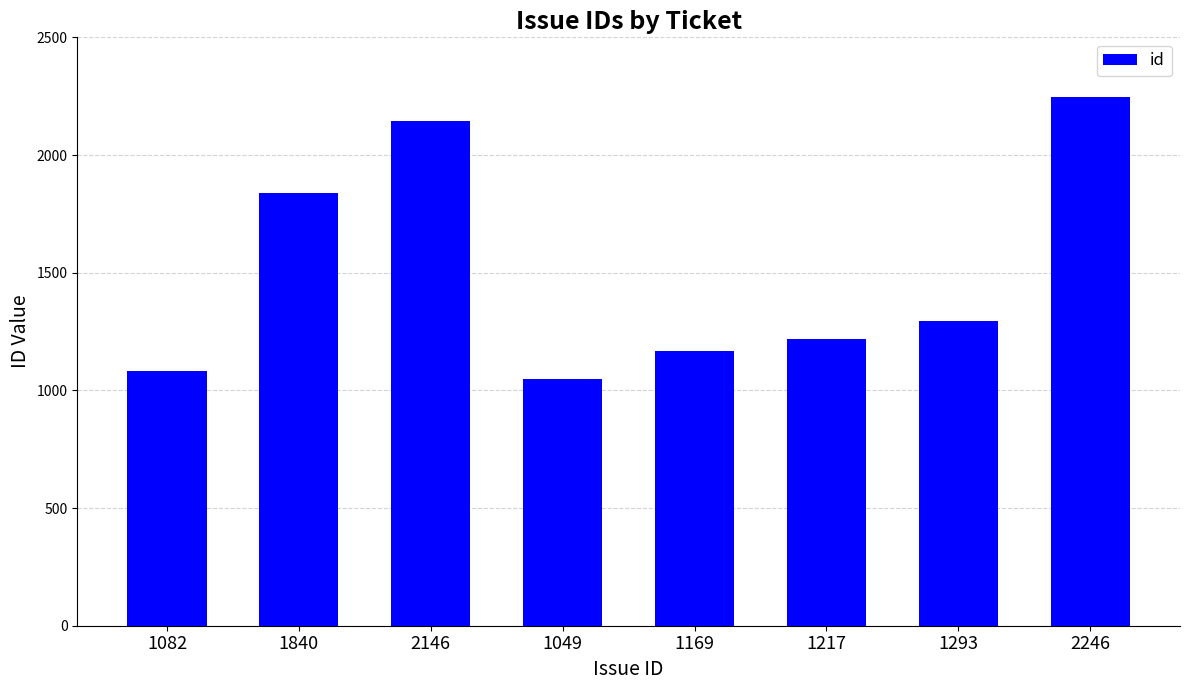

What is the average value?

1505